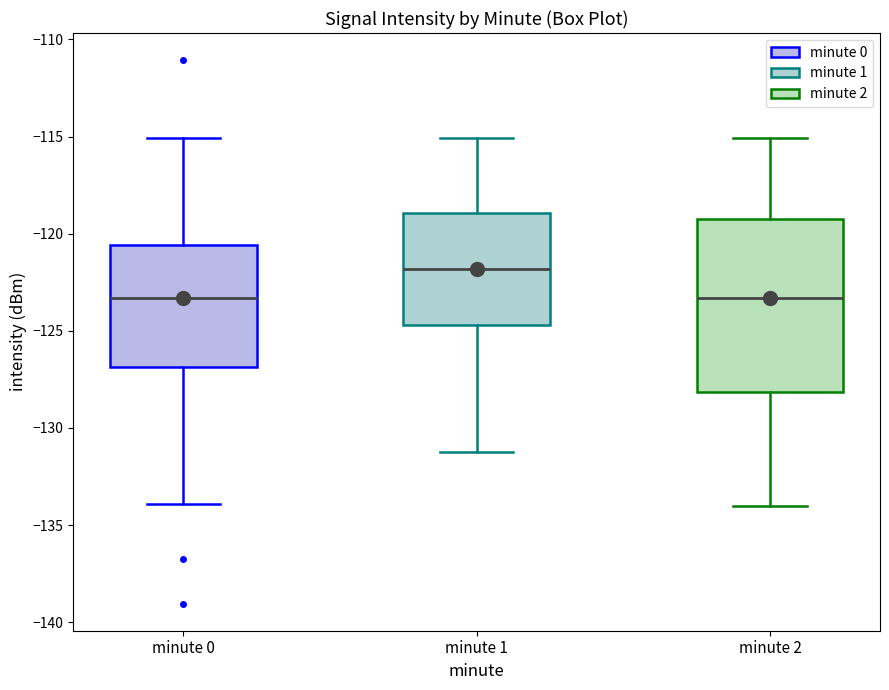

Reading left to right, transcribe this box plot: for each box, give where its median line is, the range the box spans, and where its two whiskers end, as read against the y-axis. The values are not printed on the chart, so give them approximately, as read against the axis.

minute 0: median -123.5, box -127.0 to -120.5, whiskers -134.0 to -115.0
minute 1: median -122.0, box -124.5 to -119.0, whiskers -131.0 to -115.0
minute 2: median -123.5, box -128.0 to -119.5, whiskers -134.0 to -115.0